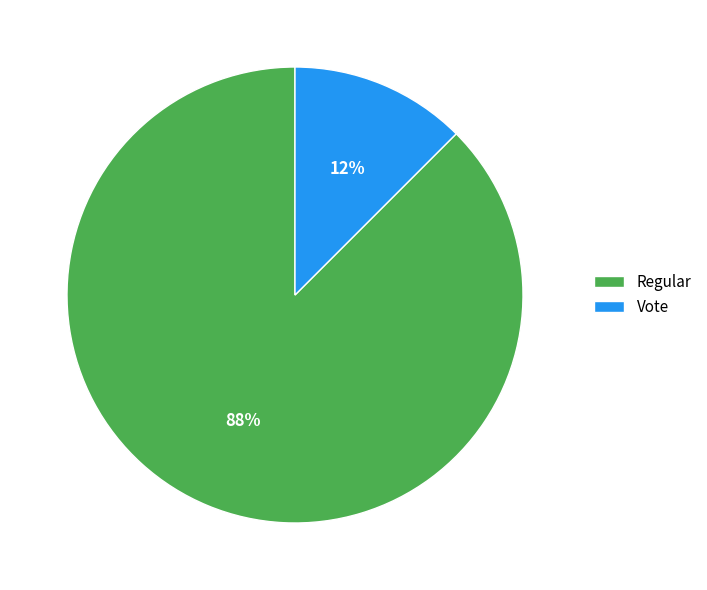

Rank the categories by value from highest to lowest.

Regular, Vote